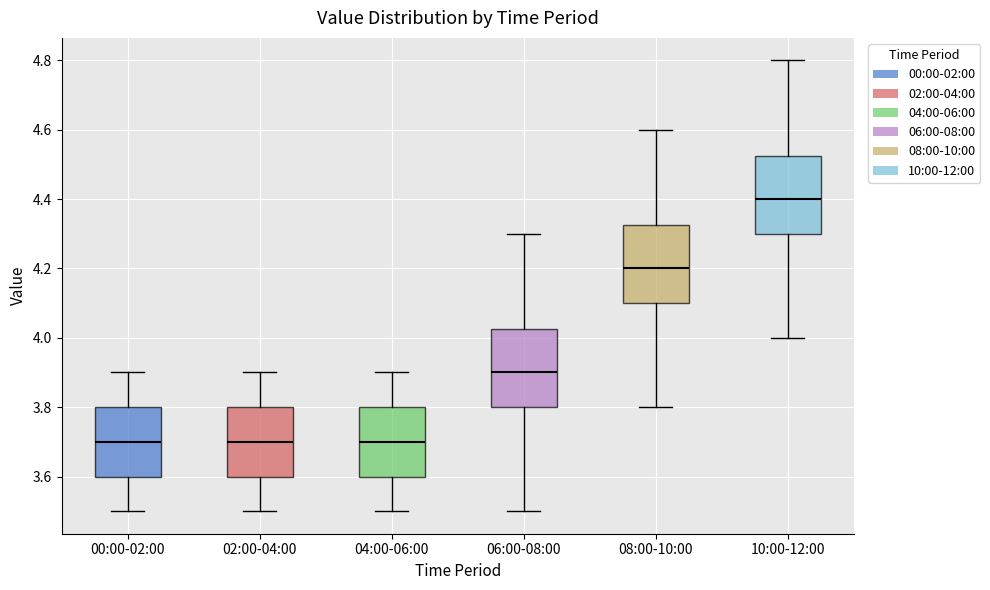

Reading left to right, read every box against the y-axis: the position of its median line, the range the box covers, and the ends of its whiskers. The values are not printed on the chart, so give them approximately, as read against the axis.

00:00-02:00: median 3.70, box 3.60 to 3.80, whiskers 3.50 to 3.90
02:00-04:00: median 3.70, box 3.60 to 3.80, whiskers 3.50 to 3.90
04:00-06:00: median 3.70, box 3.60 to 3.80, whiskers 3.50 to 3.90
06:00-08:00: median 3.90, box 3.80 to 4.02, whiskers 3.50 to 4.30
08:00-10:00: median 4.20, box 4.10 to 4.32, whiskers 3.80 to 4.60
10:00-12:00: median 4.40, box 4.30 to 4.52, whiskers 4.00 to 4.80